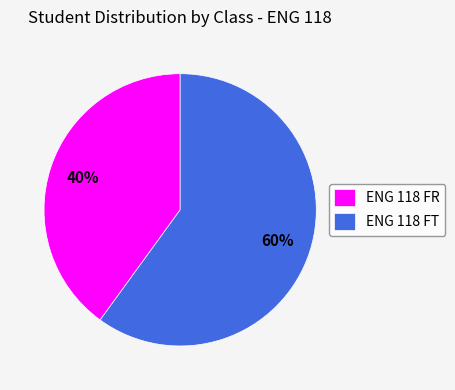

To the nearest percent, what is the difference between the ENG 118 FT and ENG 118 FR slice percentages?

20%